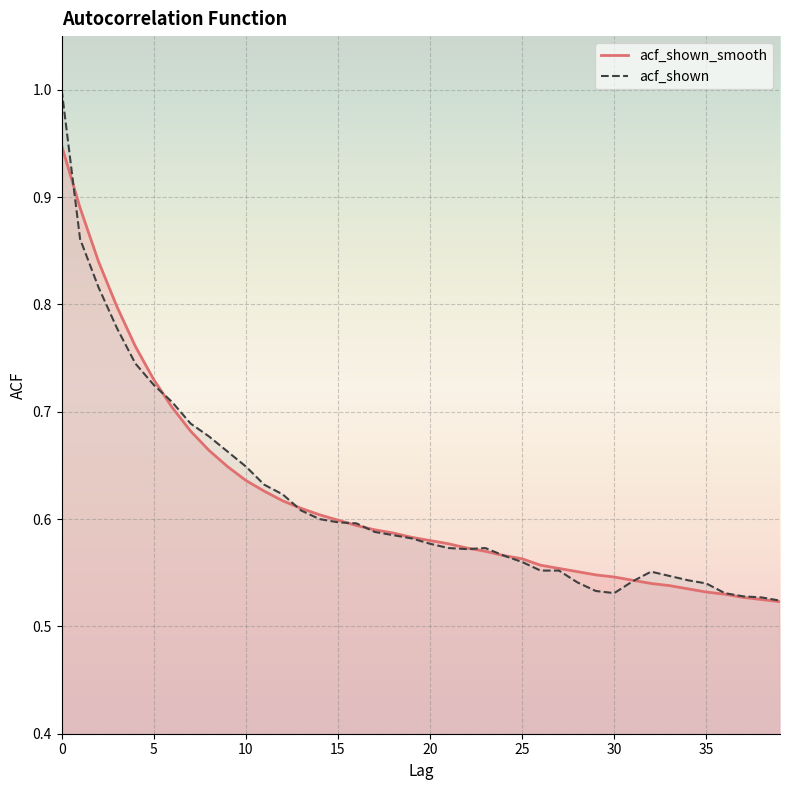

Which series has the largest total across all categories?

acf_shown_smooth